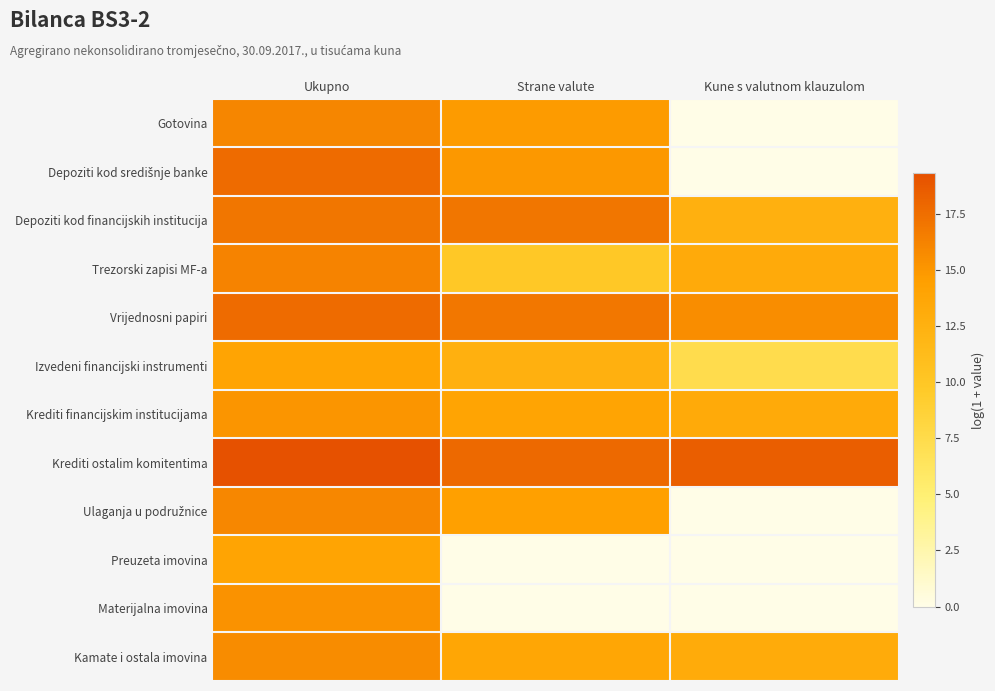

What is the greatest value displayed?

19.3